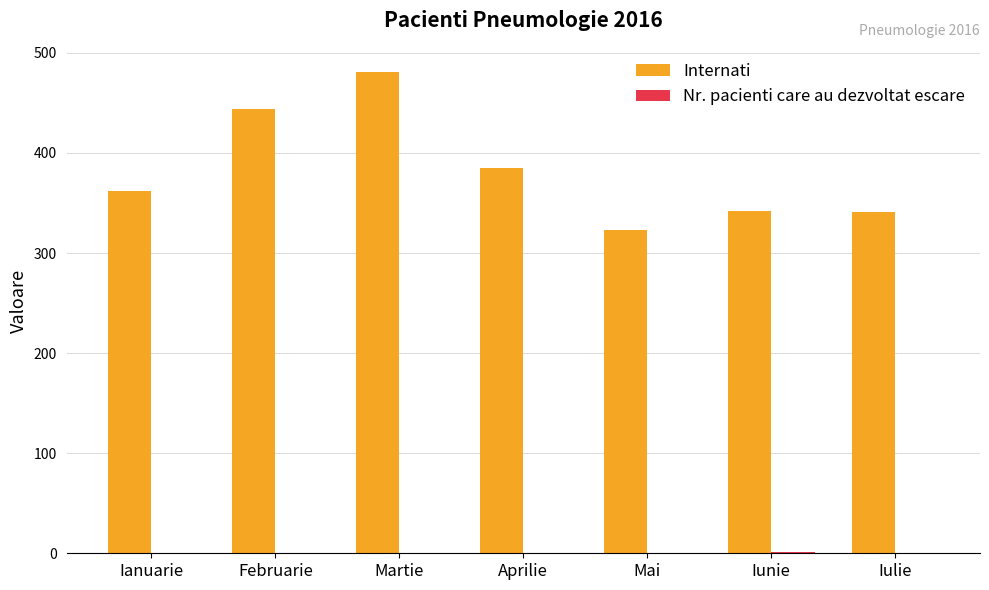

Which series changed the most between Mai and Iulie?

Internati